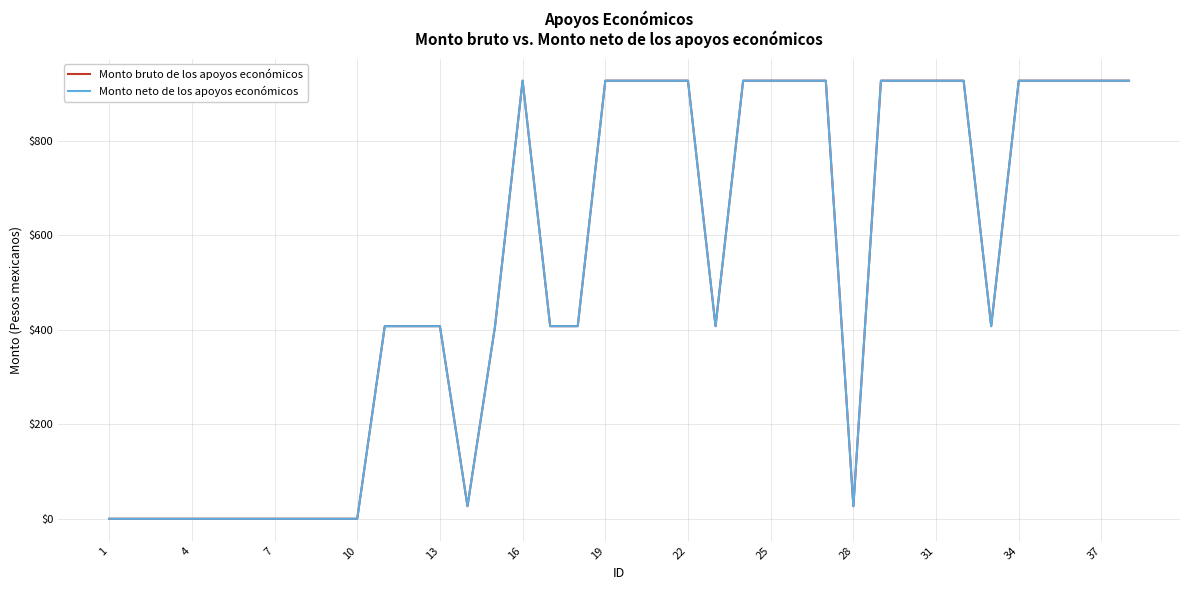

Which series has the largest total across all categories?

Monto bruto de los apoyos económicos